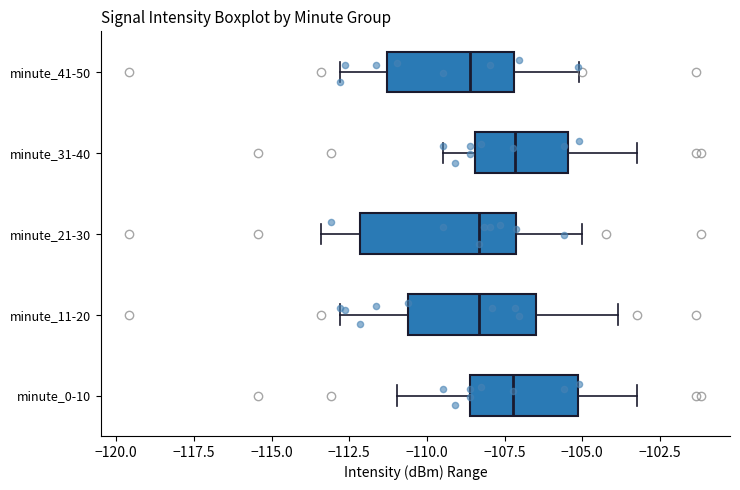

Reading bottom to top, read every box against the x-axis: the position of its median line, the range the box covers, and the ends of its whiskers. The values are not printed on the chart, so give them approximately, as read against the axis.

minute_0-10: median -107.0, box -108.5 to -105.0, whiskers -111.0 to -103.5
minute_11-20: median -108.5, box -110.5 to -106.5, whiskers -113.0 to -104.0
minute_21-30: median -108.5, box -112.0 to -107.0, whiskers -113.5 to -105.0
minute_31-40: median -107.0, box -108.5 to -105.5, whiskers -109.5 to -103.5
minute_41-50: median -108.5, box -111.5 to -107.0, whiskers -113.0 to -105.0